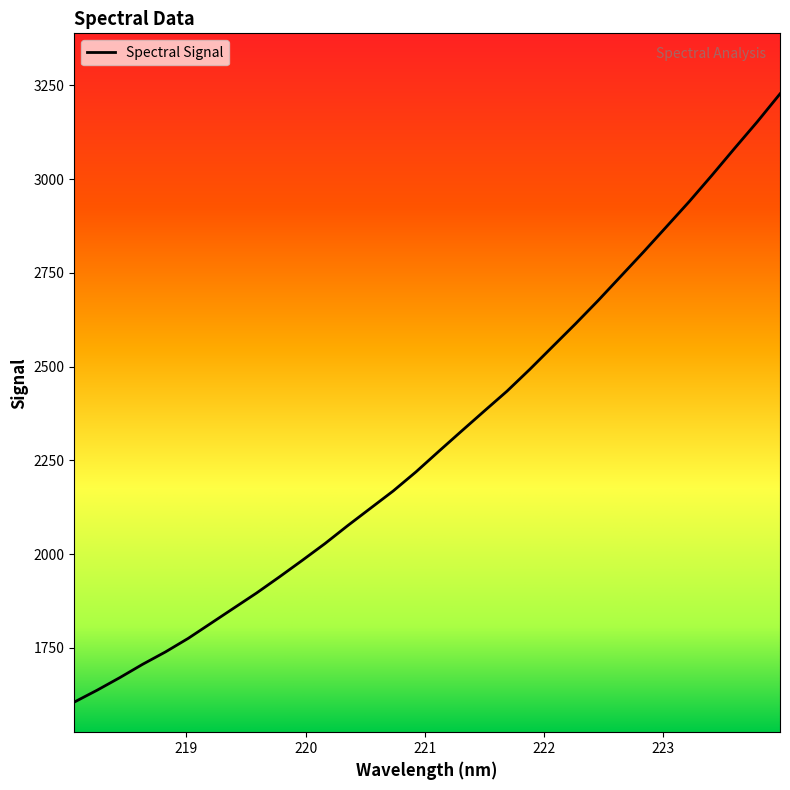

True or false: there are more than 0 points higher than both neighbors.

False